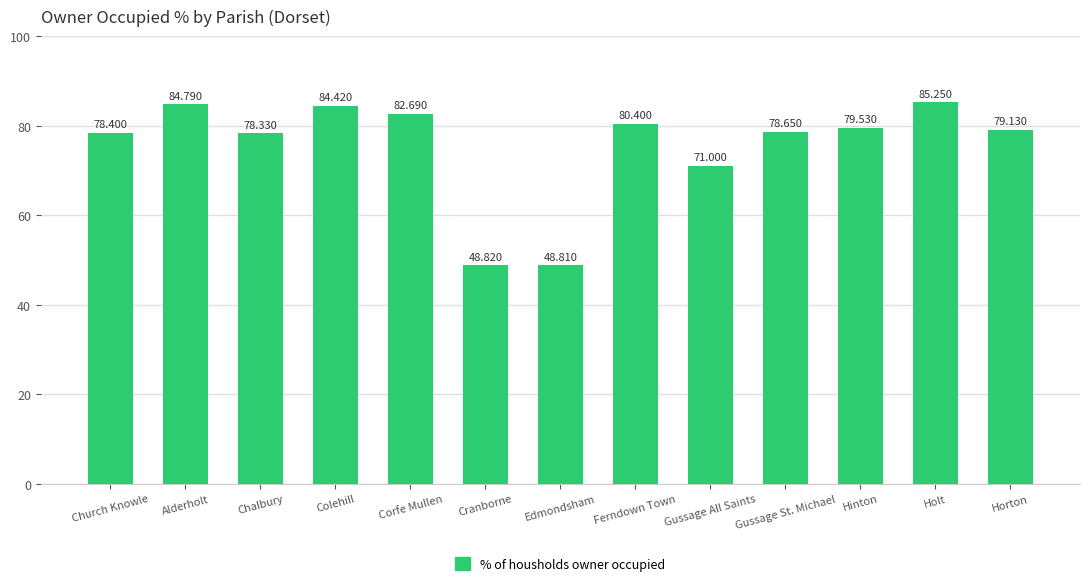

What is the average value?

75.4